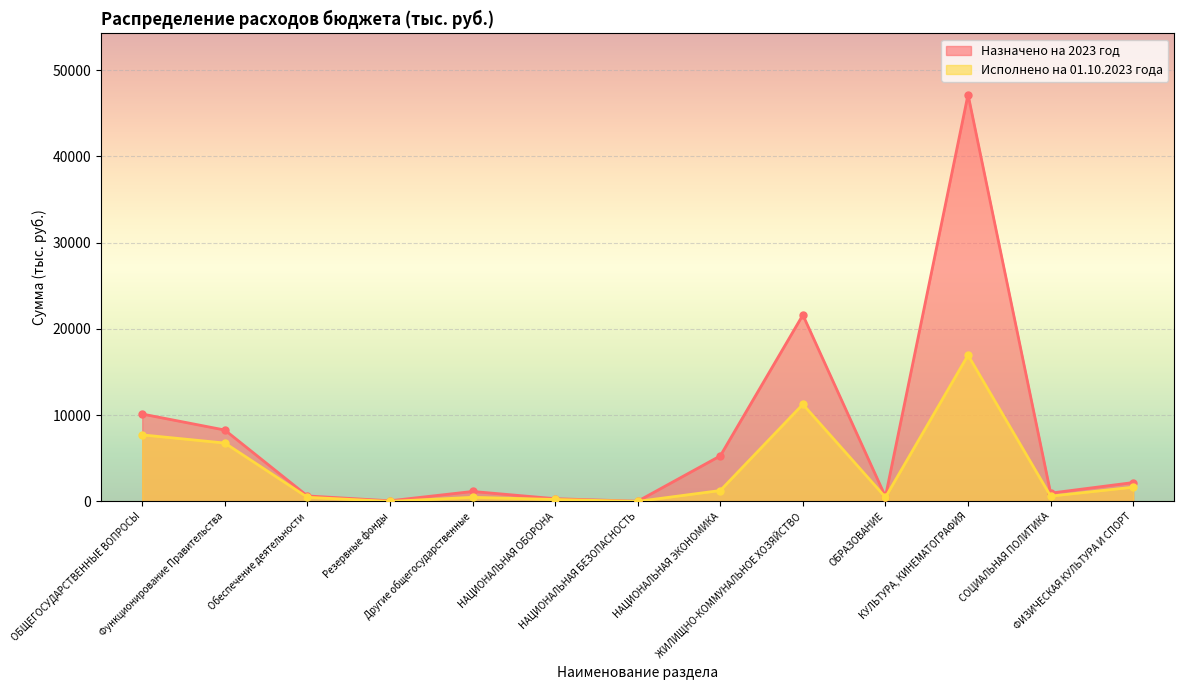

What is the difference between the Назначено на 2023 год values at ОБРАЗОВАНИЕ and Другие общегосударственные?

597.6